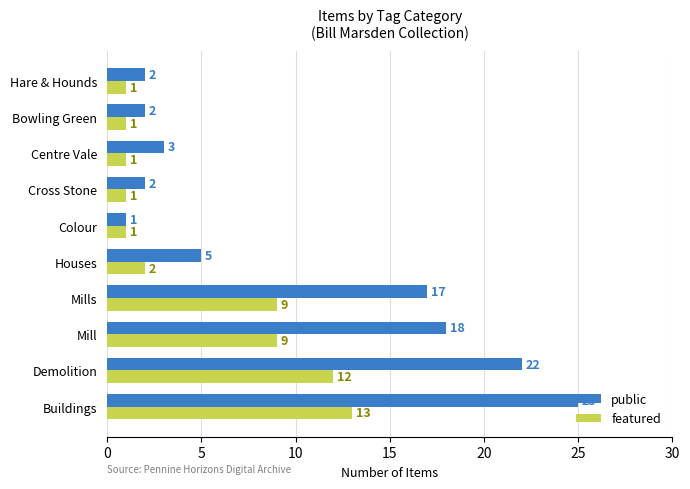

The value of public at Mill is 29. True or false?

False